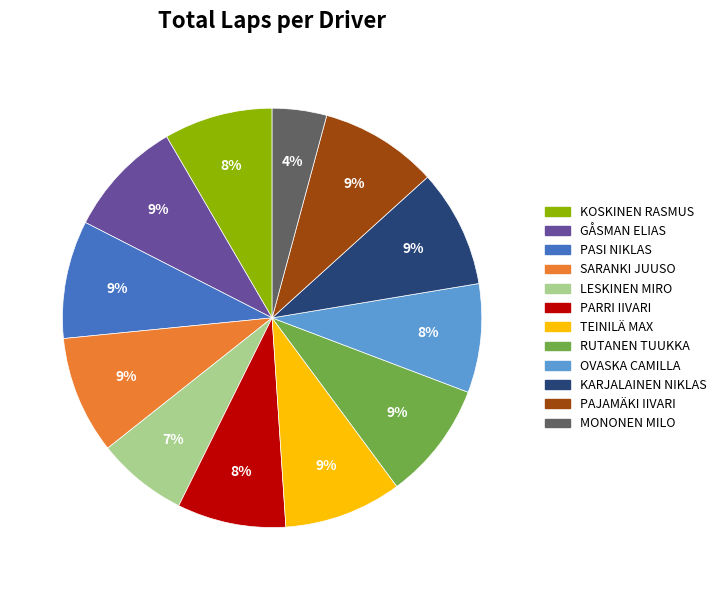

Do PASI NIKLAS and PAJAMÄKI IIVARI together represent more than half of the pie?

No